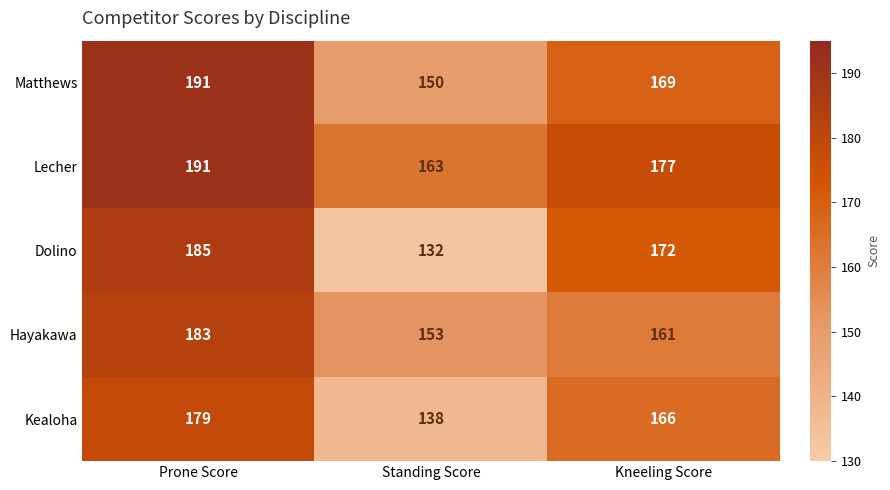

Which series changed the most between Standing Score and Kneeling Score?

Dolino